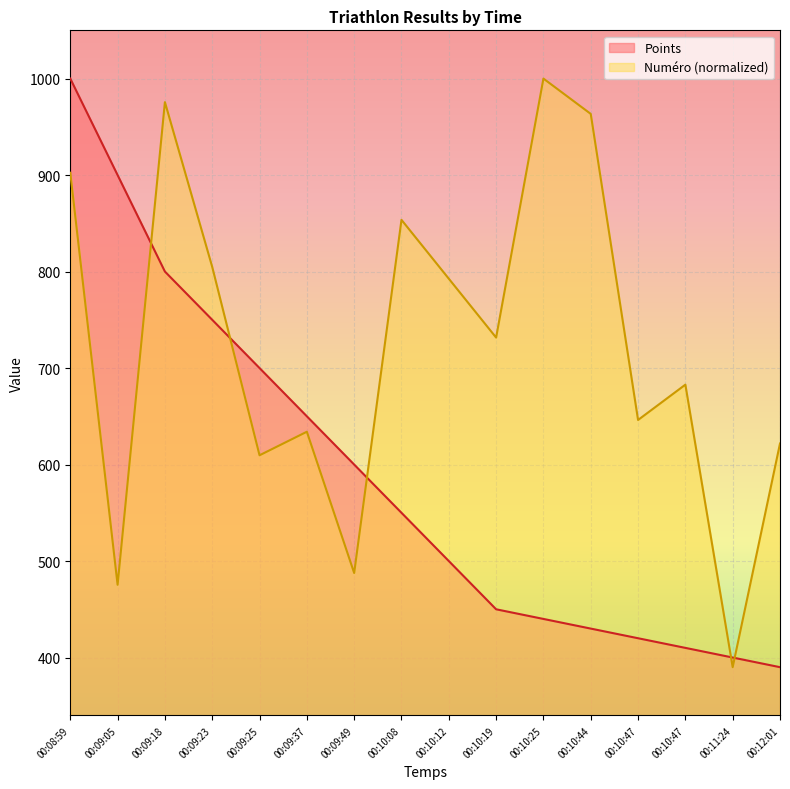

What is the total value across all series at 00:09:05?

1375.4